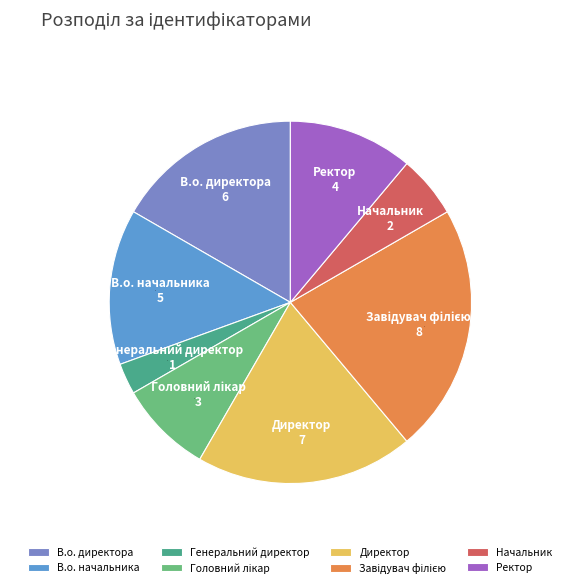

Which category has the smallest portion of the pie?

Генеральний директор